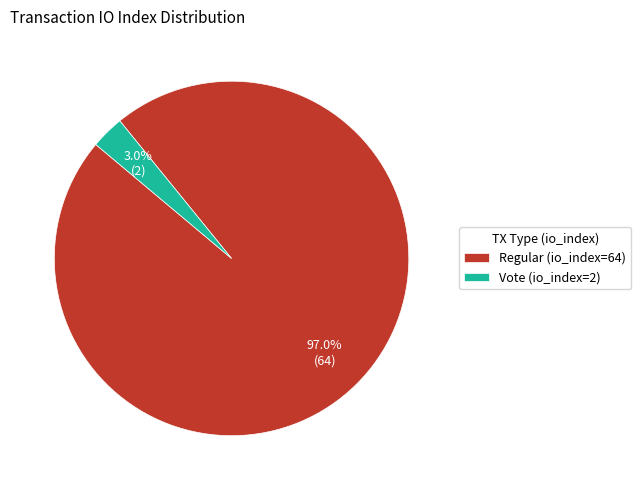

Rank the categories by value from highest to lowest.

Regular (io_index=64), Vote (io_index=2)